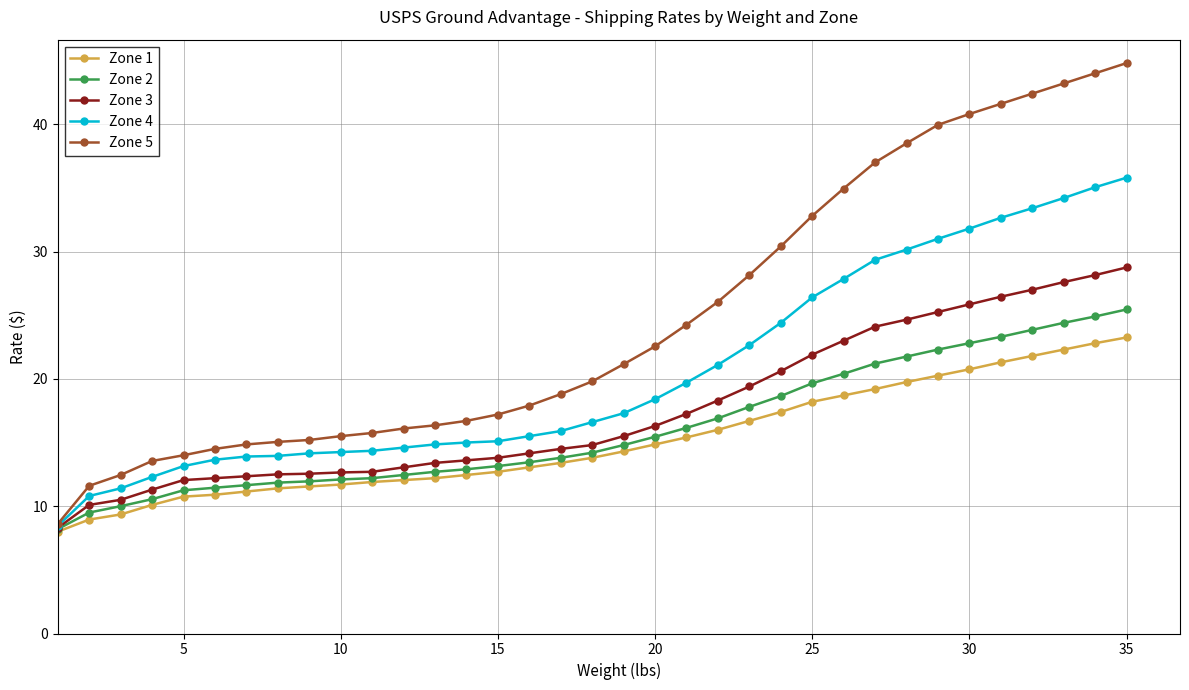

What is the value of the Zone 1 point at the 30th from the left?

20.8